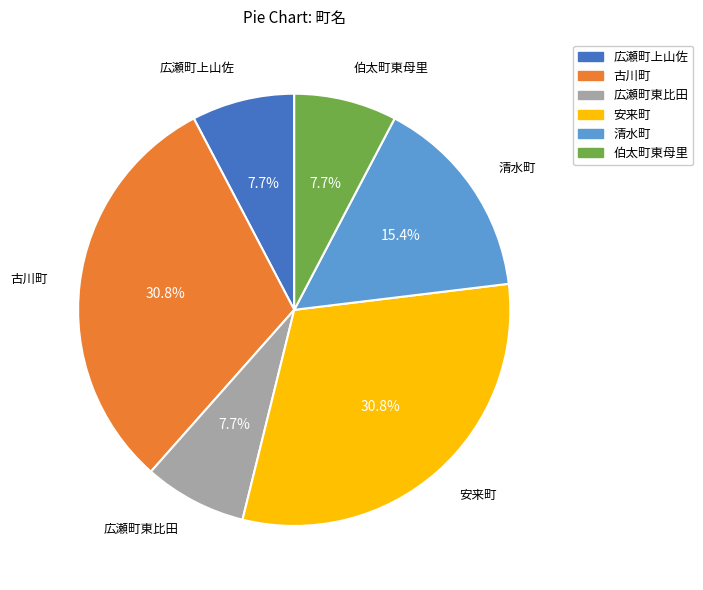

Does 古川町 represent more than half of the total?

No